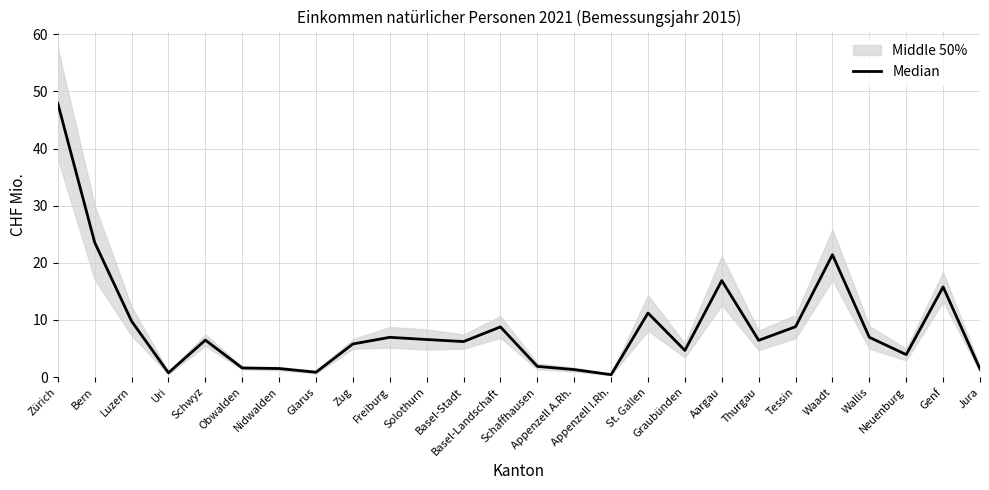

The chart shows a value of 74.6 at Zürich. True or false?

False